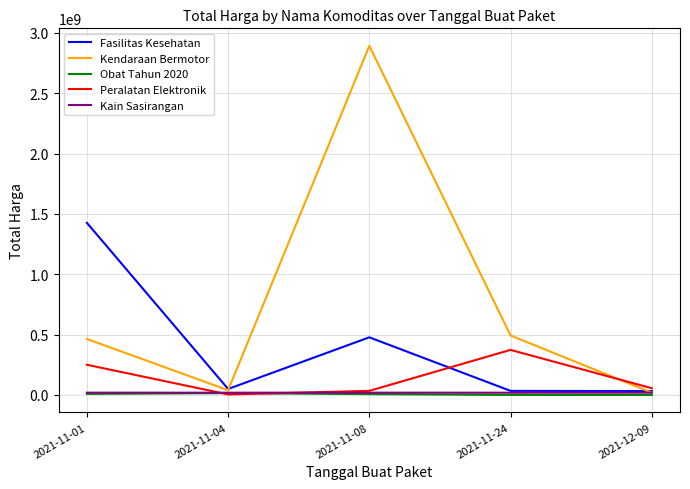

What is the difference between the maximum and minimum values in the Kendaraan Bermotor series?

2872947000